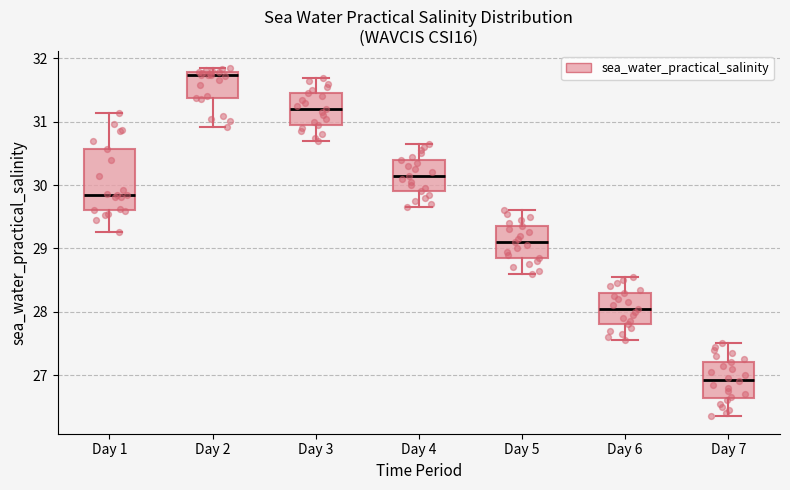

Where does the lower whisker of the box for Day 6 end on the y-axis? The values are not printed on the chart, so give them approximately, as read against the axis.

27.6